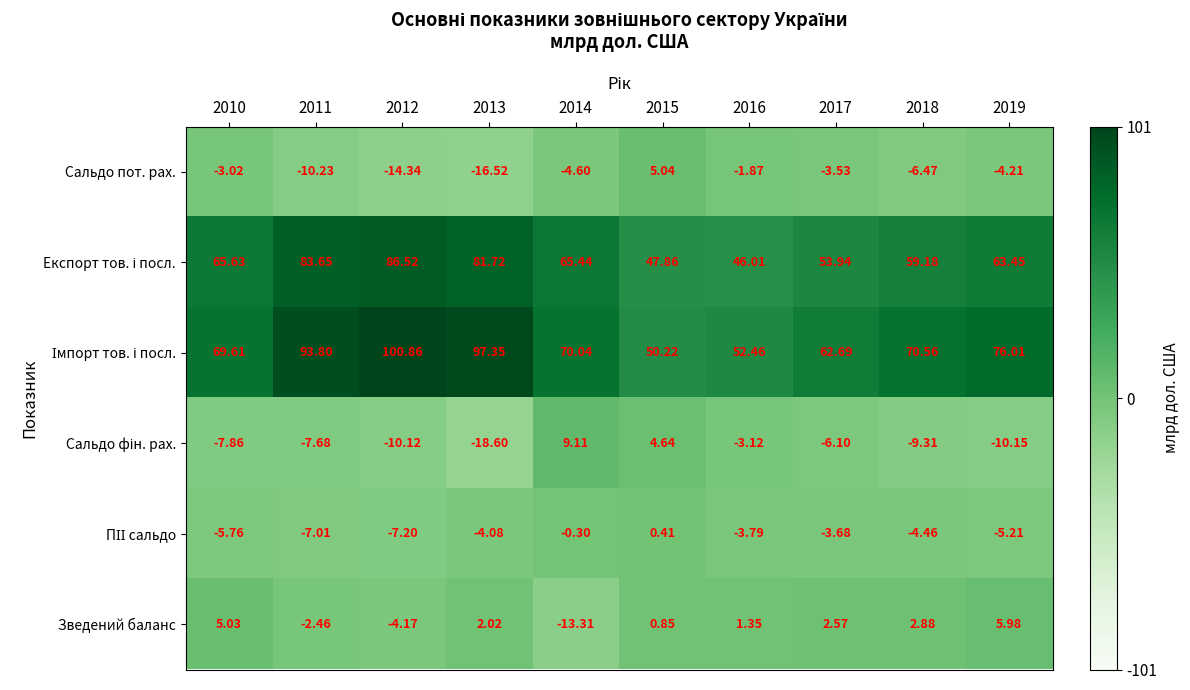

At how many categories does at least one series exceed 0?

10